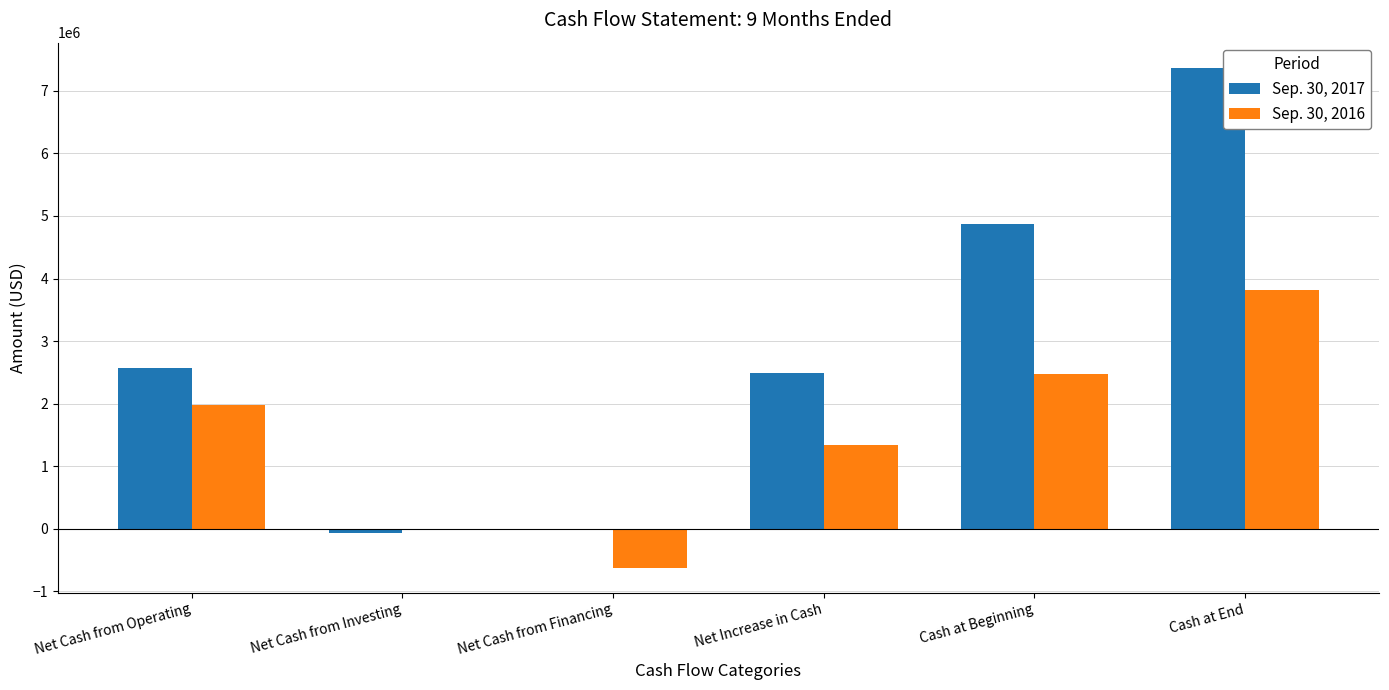

How many categories are shown in the chart?

6